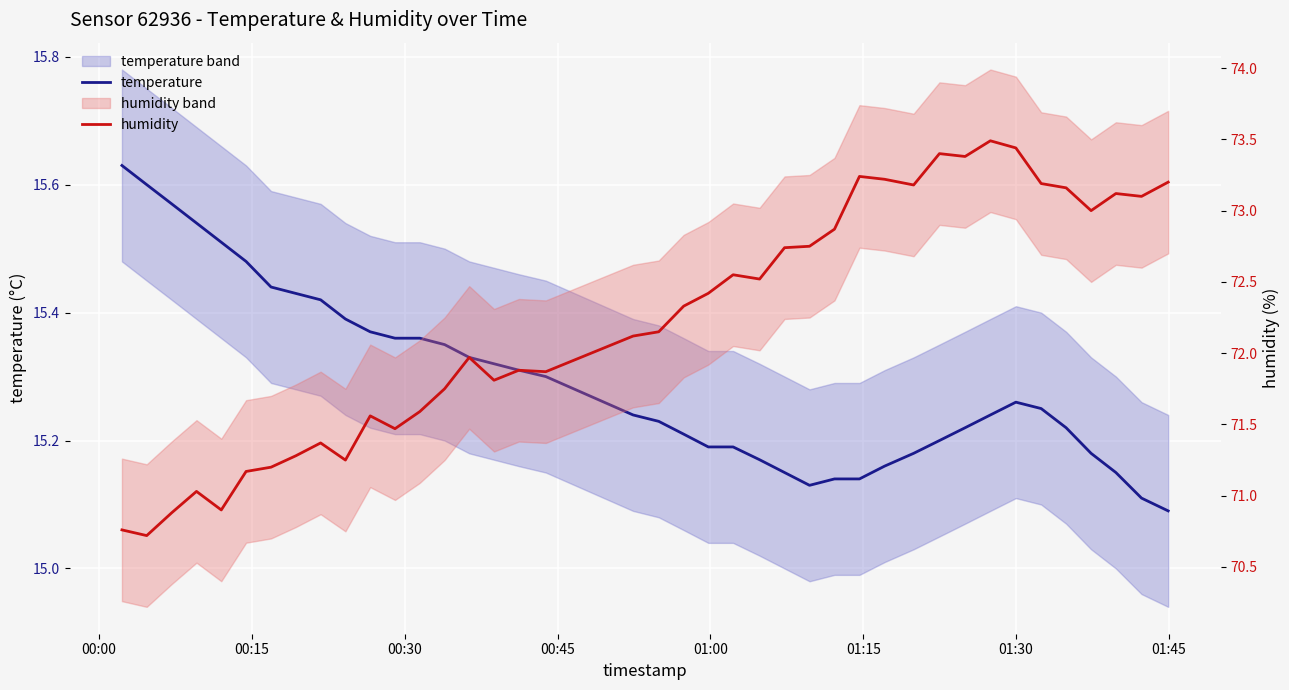

In temperature, how many points are higher than both neighbors (excluding endpoints)?

1